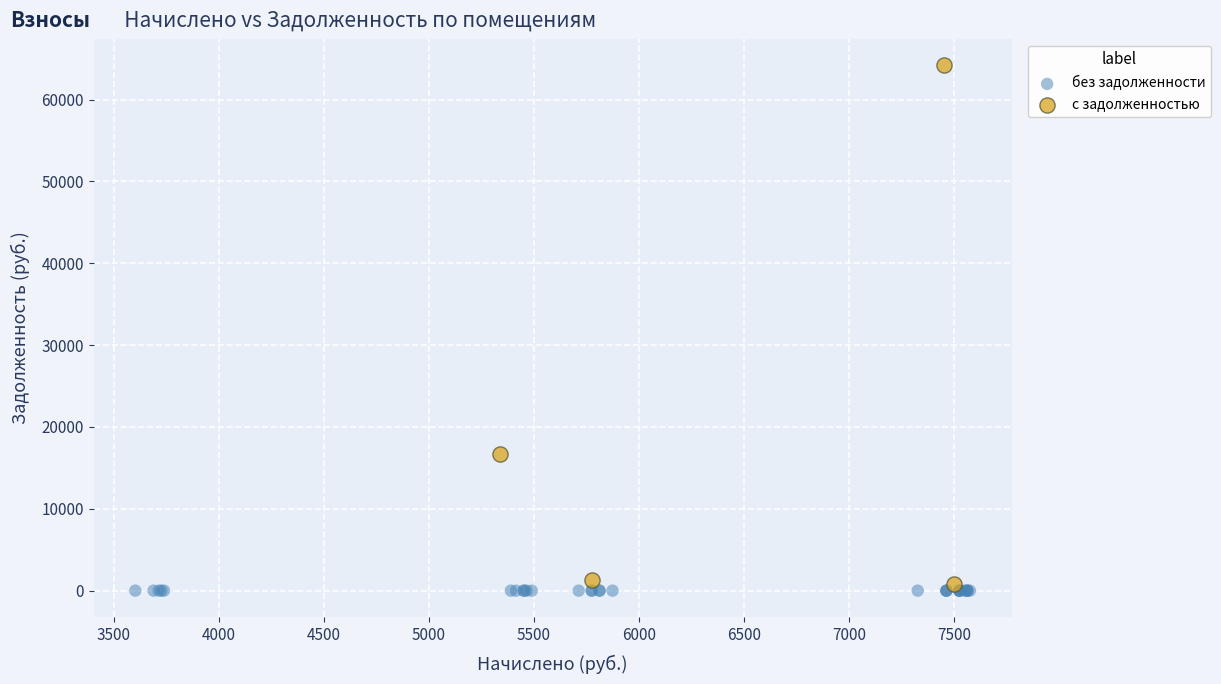

Which series reaches the maximum Y coordinate?

с задолженностью